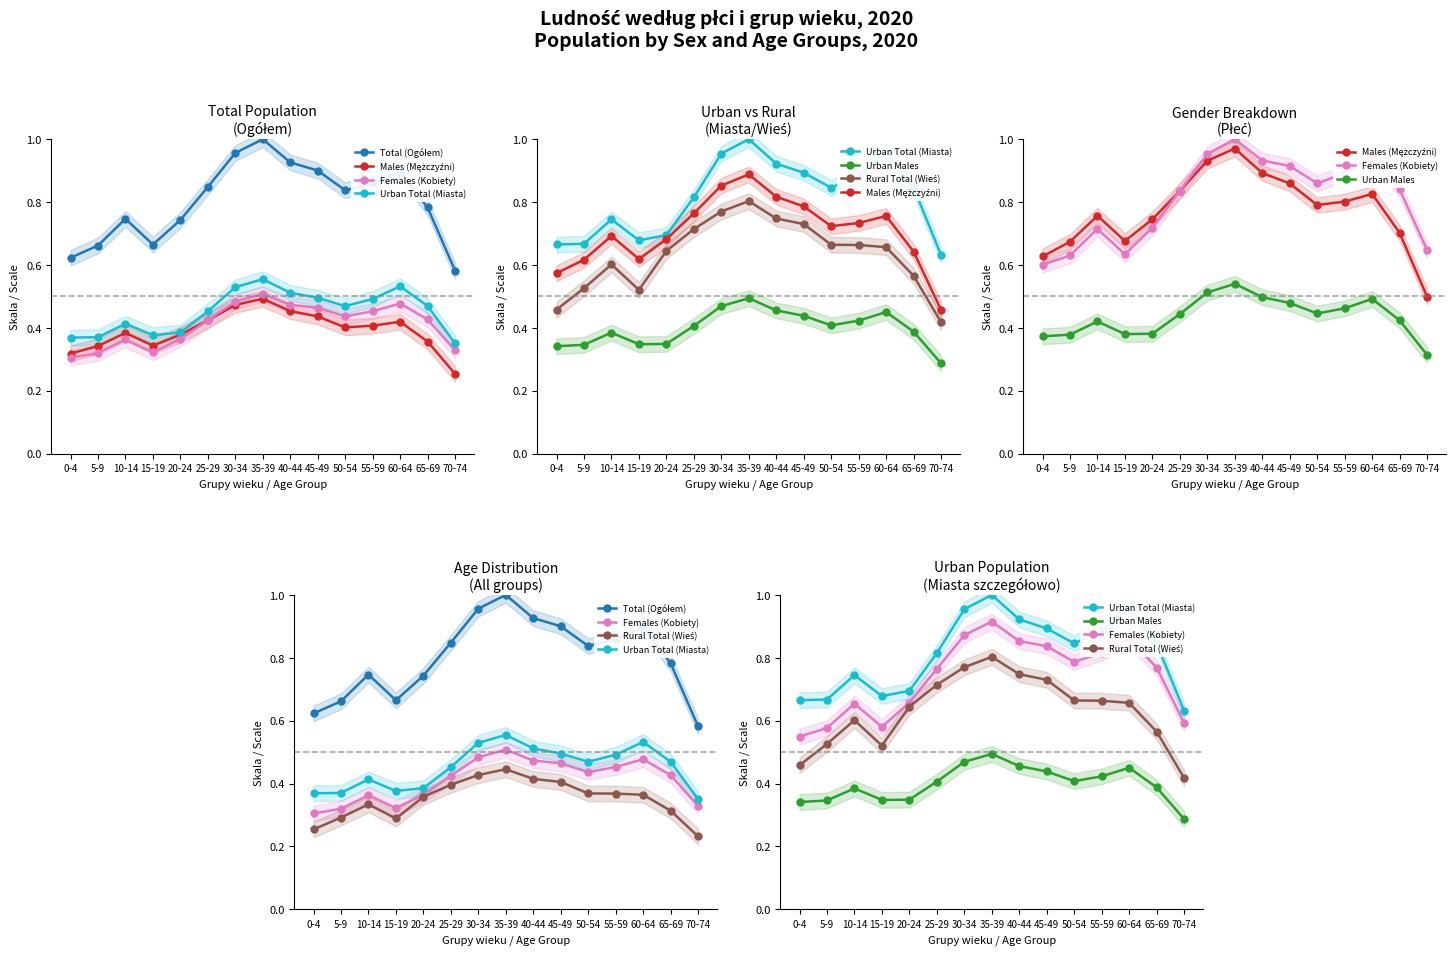

What is the spread (max minus min) of values at 70-74?

0.3